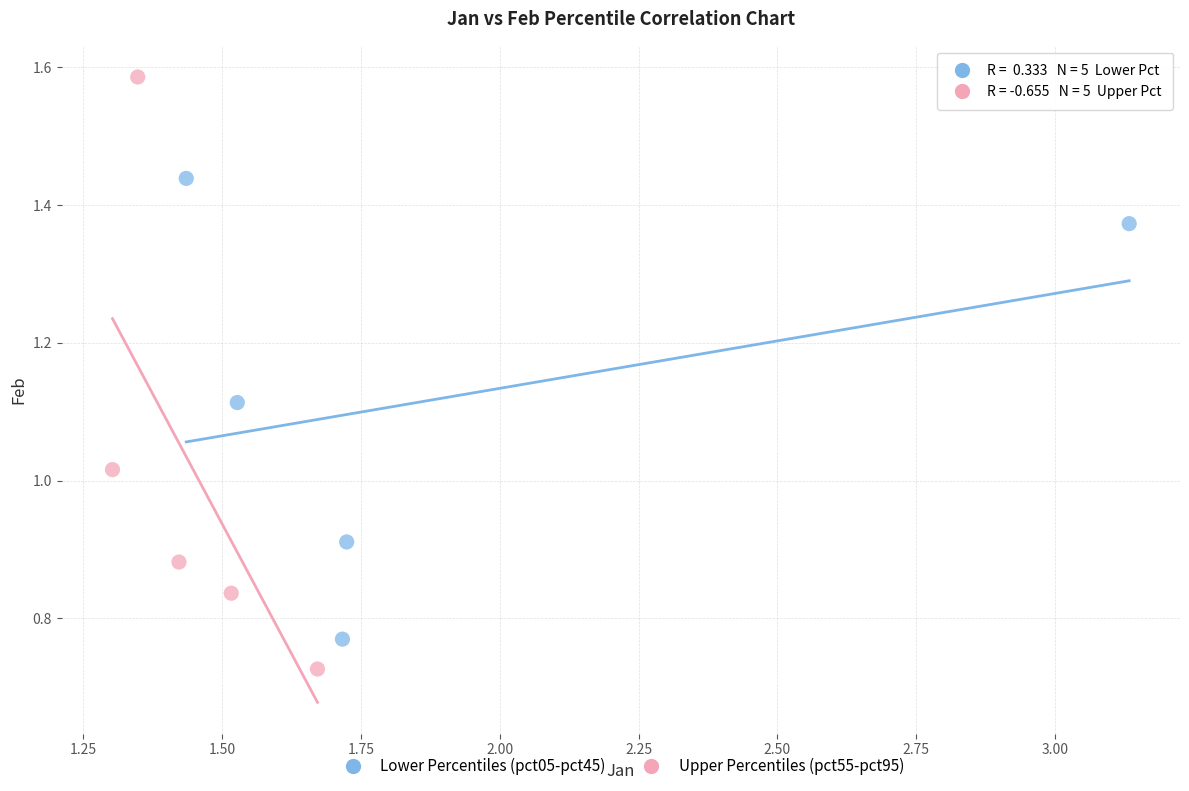

Which series contains the highest Y value?

Upper Percentiles (pct55-pct95)